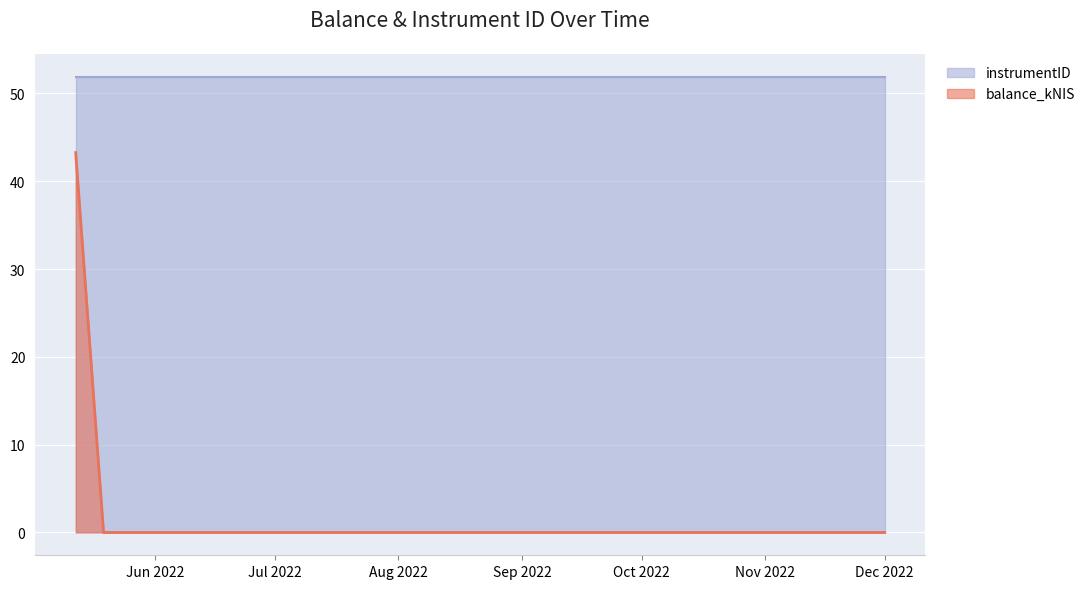

What is the sum of all values?

43.3